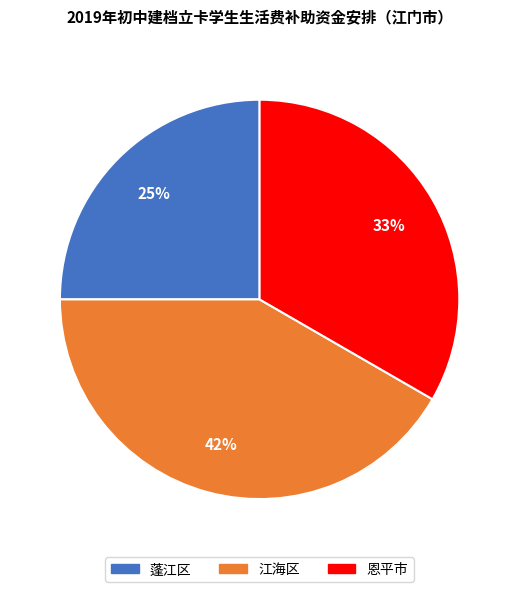

Rank the categories by value from highest to lowest.

江海区, 恩平市, 蓬江区